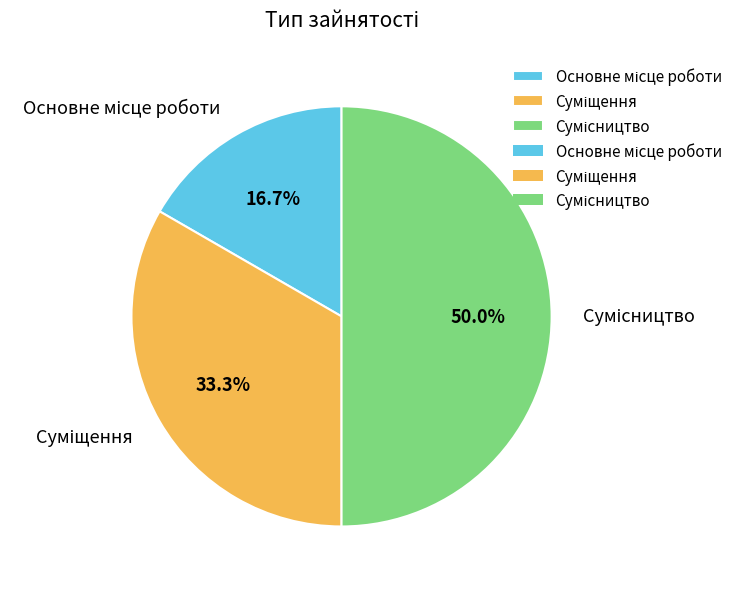

Count the number of slices in the pie.

3